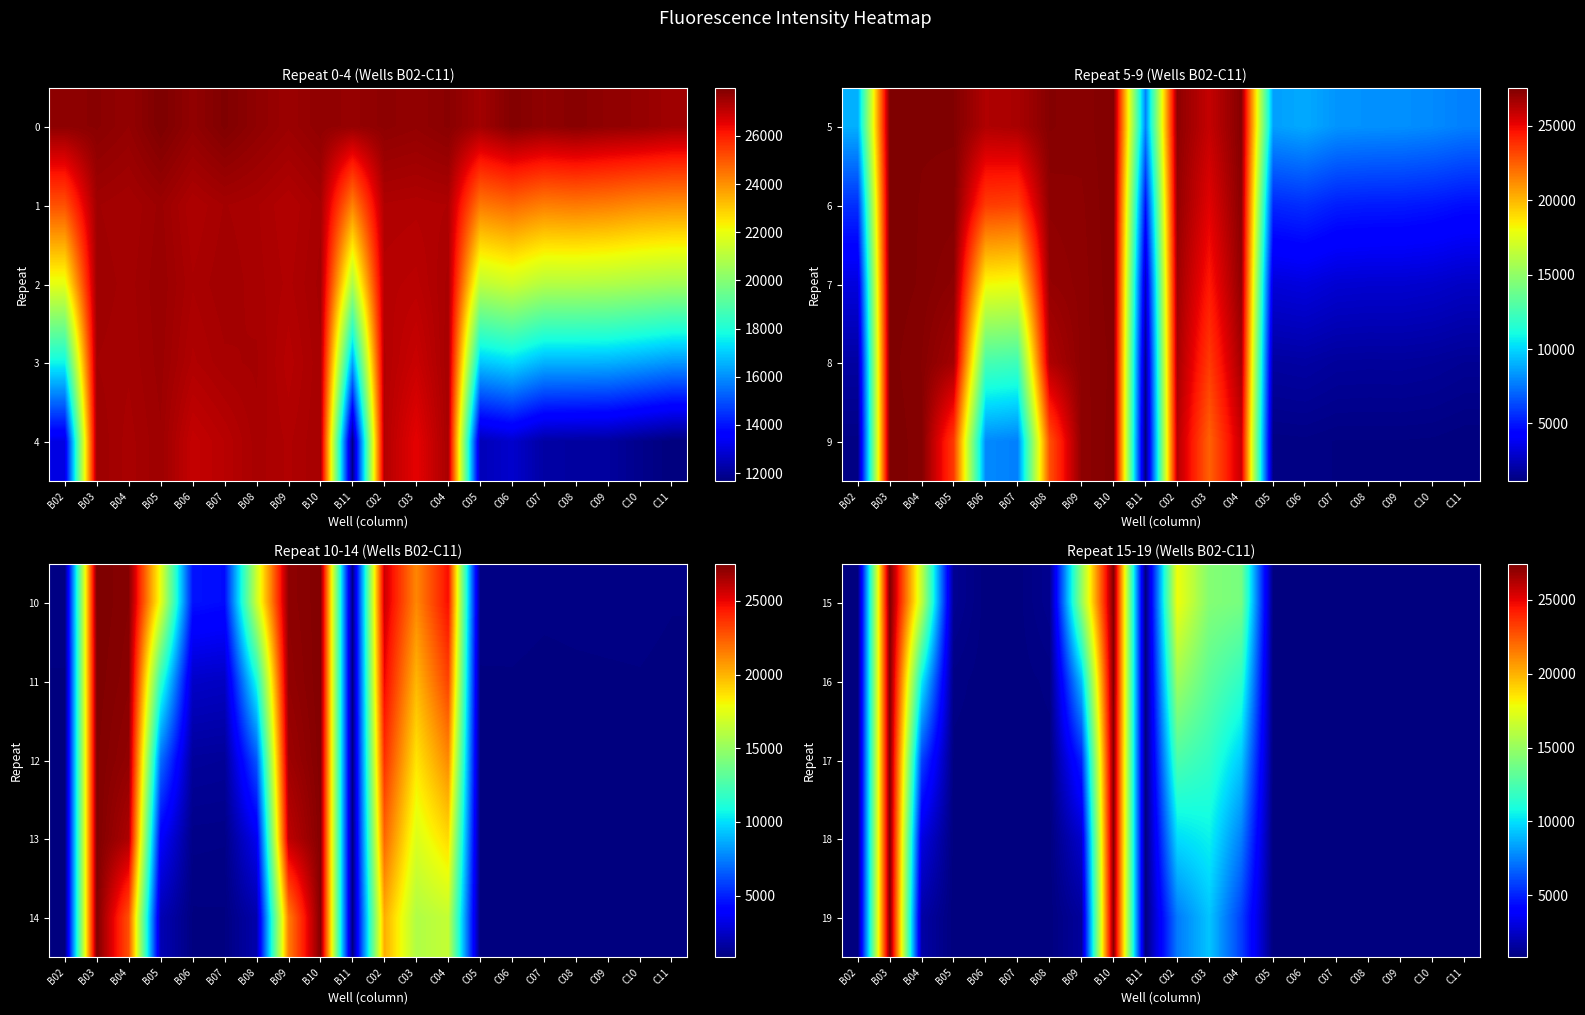

Is the value of 15 at B07 greater than the value of 18 at C09?

Yes